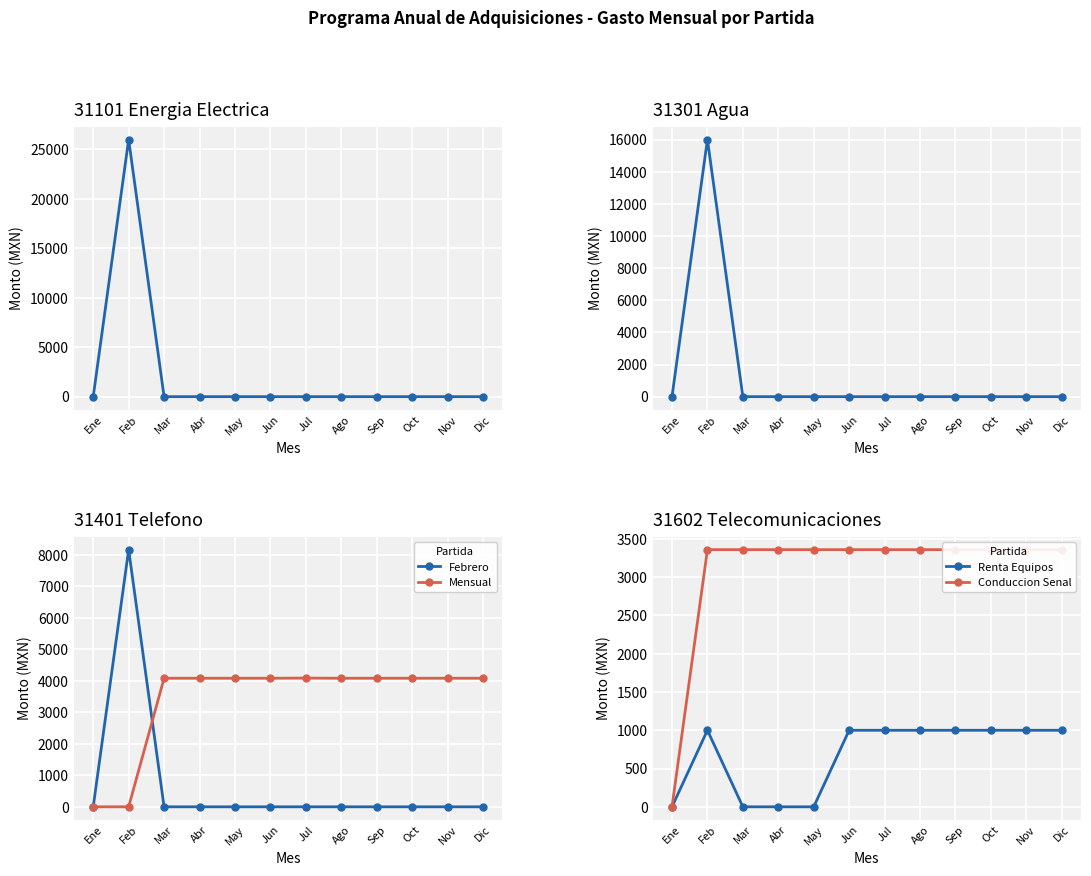

True or false: Mensual has a value of 4082.0 at Ago.

True